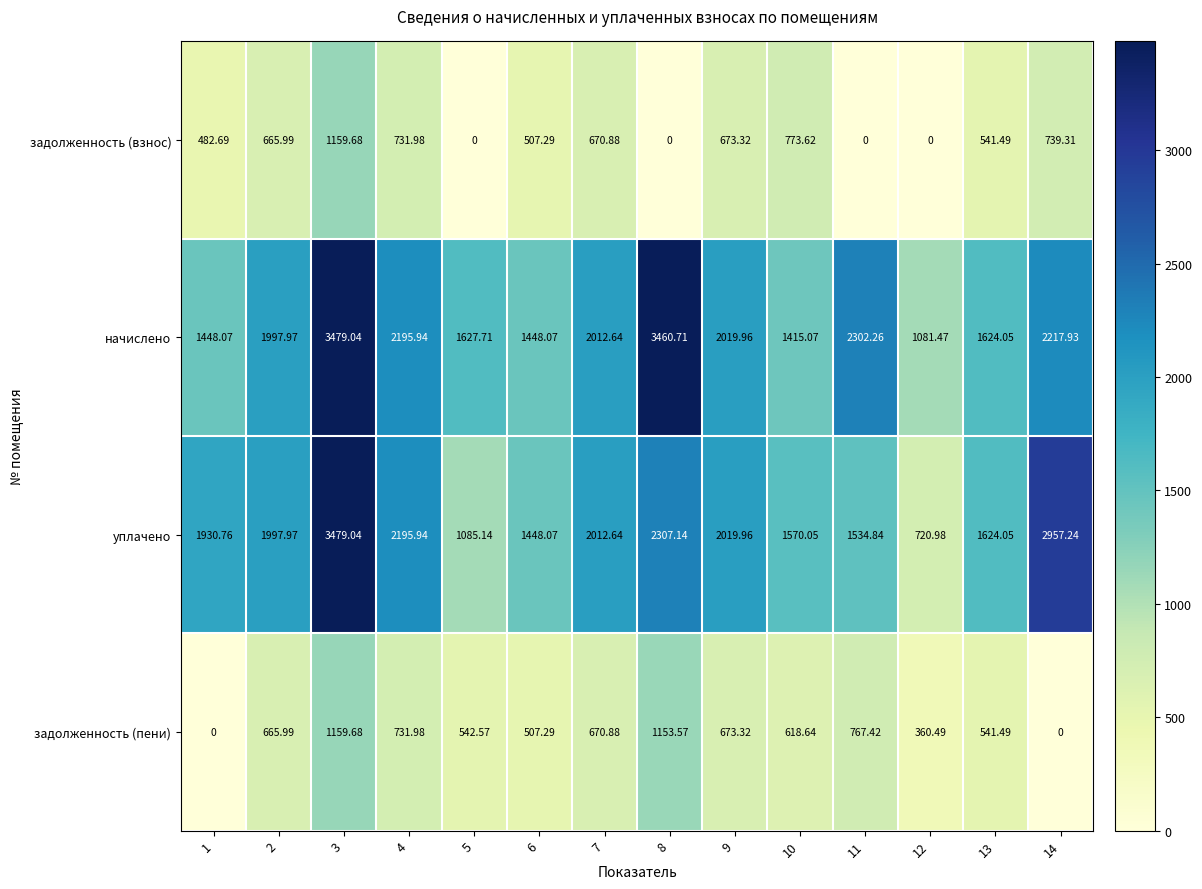

Is the value of начислено at 10 greater than the value of уплачено at 6?

No